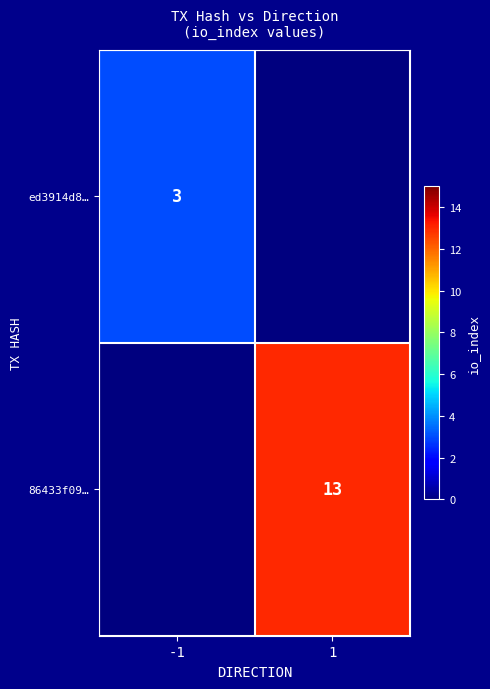

The ed3914d8… series shows 5 at -1. True or false?

False